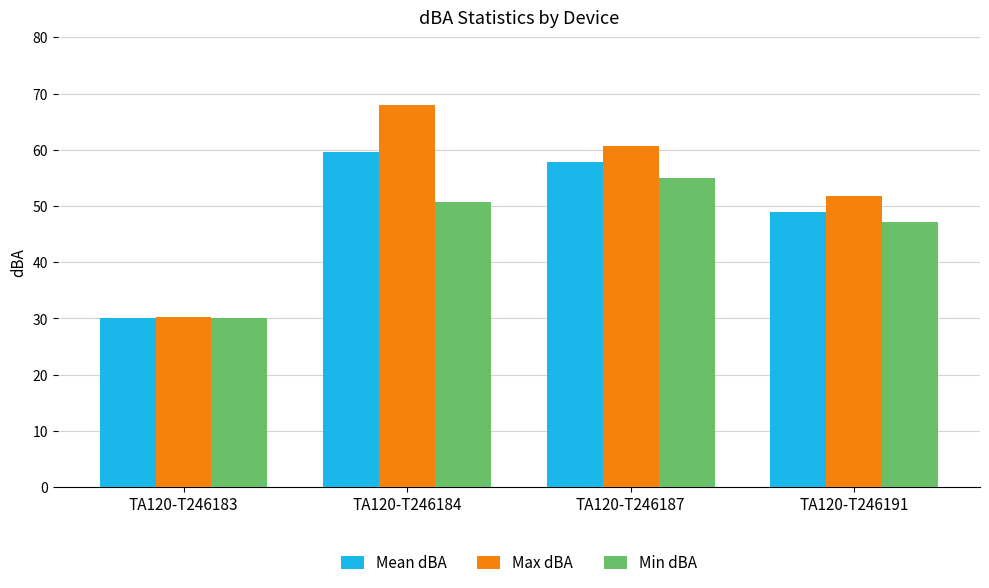

What is the minimum value for Max dBA?

30.2